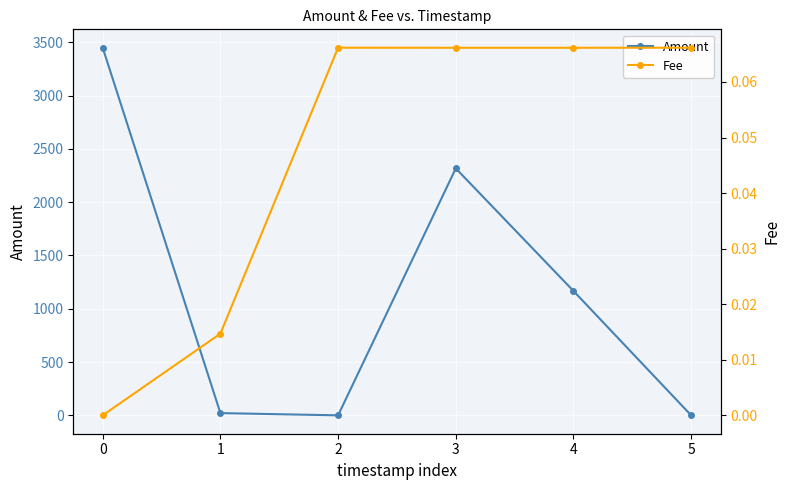

True or false: Amount has more than 0 interior local peaks.

True